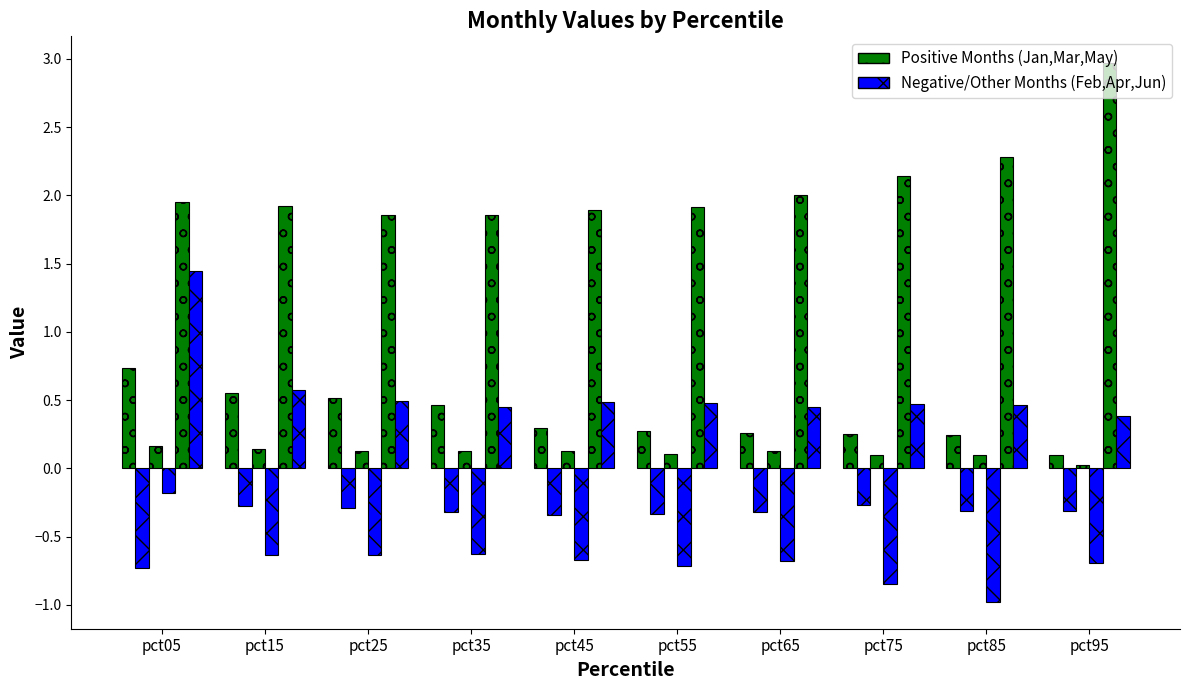

Does the chart contain any negative values?

Yes